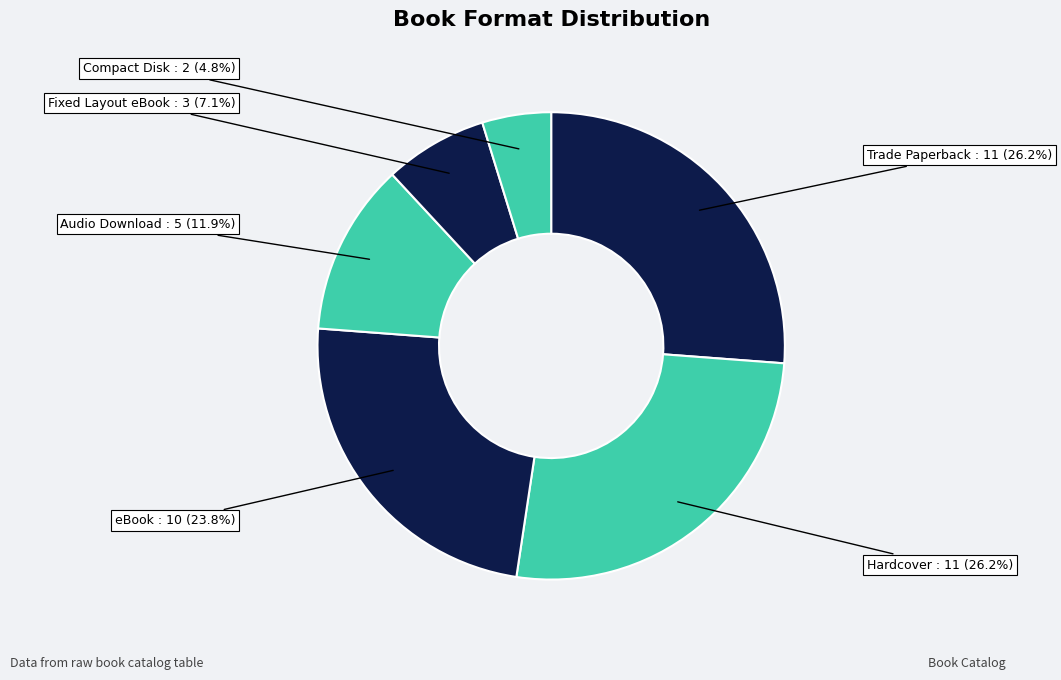

How many segments does this pie chart have?

6